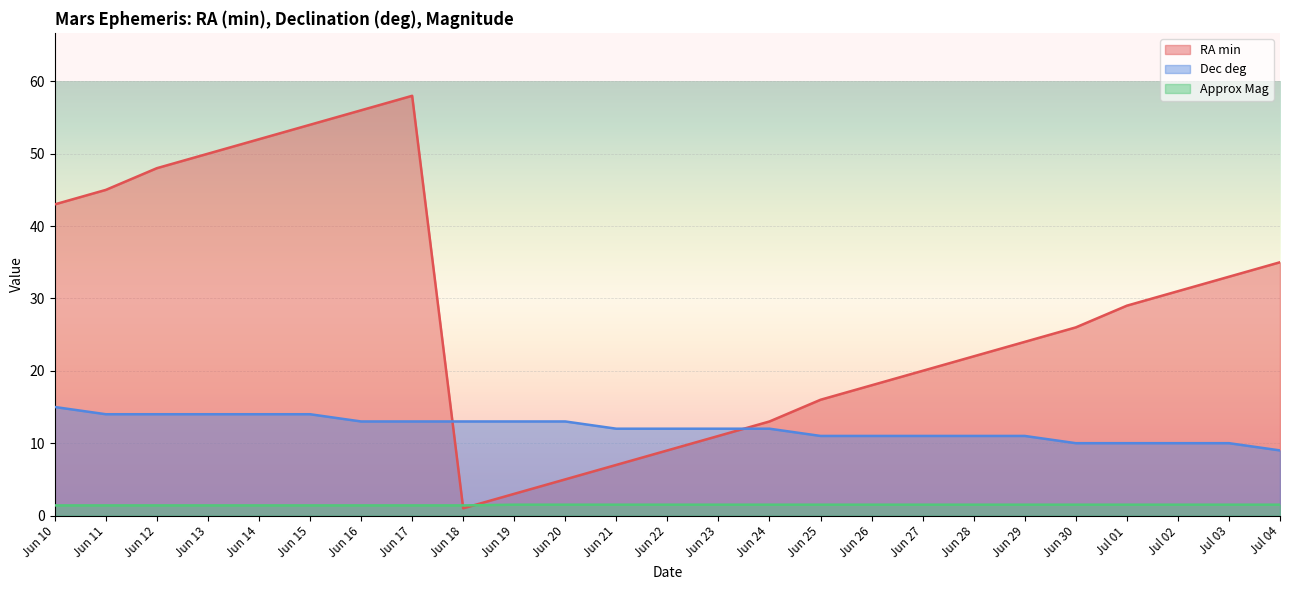

What is the difference between the maximum and second lowest values in the Dec deg series?

5.0